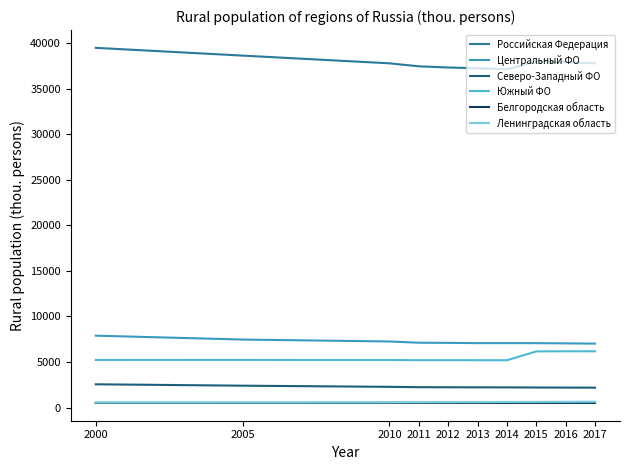

Between 2010 and 2016, which series saw the biggest shift?

Южный ФО